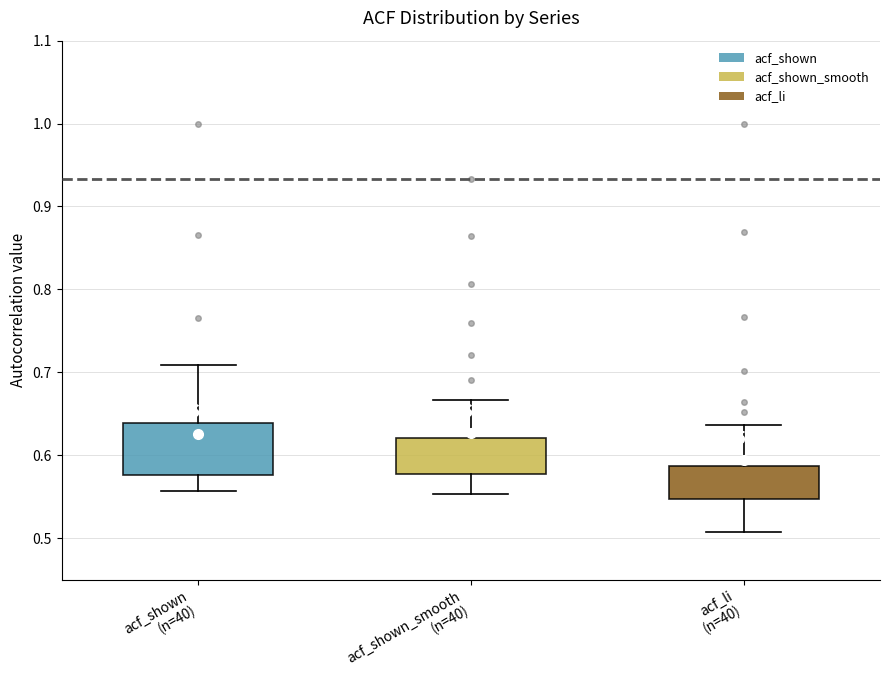

Which box has the lowest median line?

acf_li (n=40)